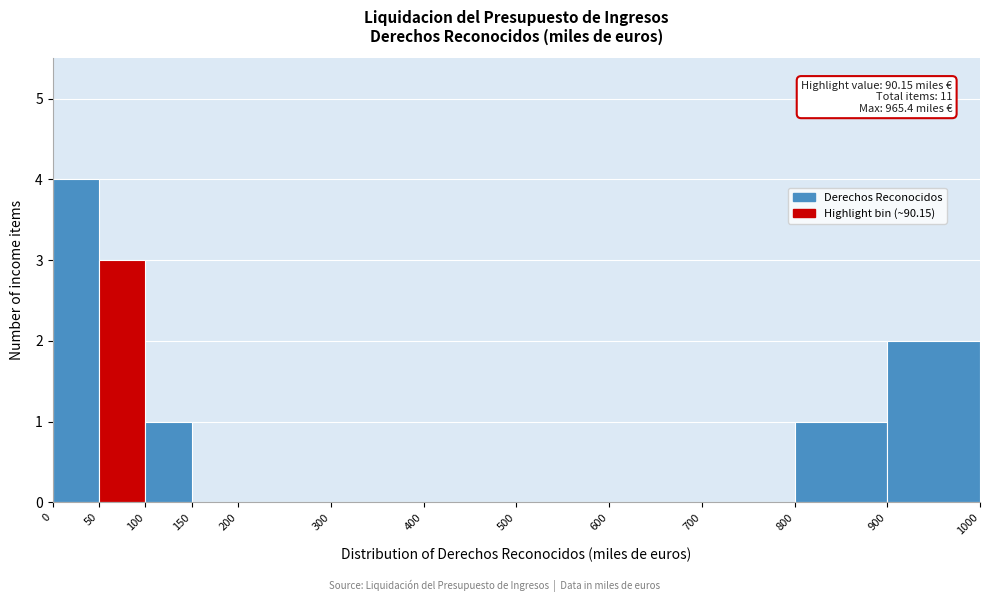

Which range on the x-axis has the tallest bar?

0 to 50